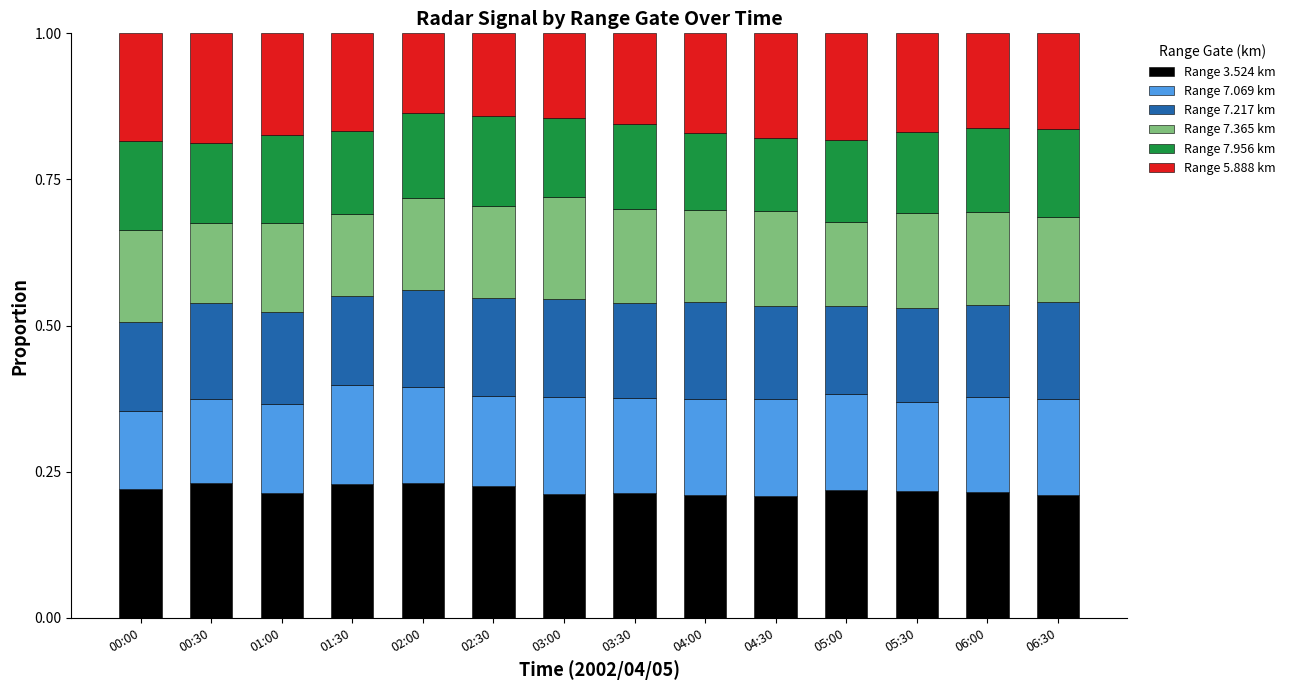

What is the total value across all series at 03:30?

1.0